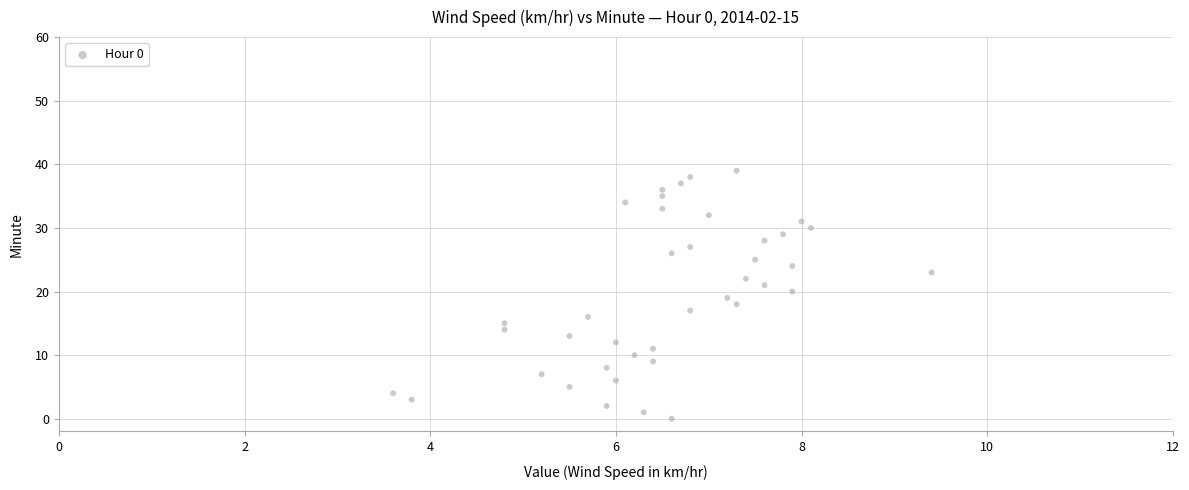

What is the range of Y values (max minus min)?

39